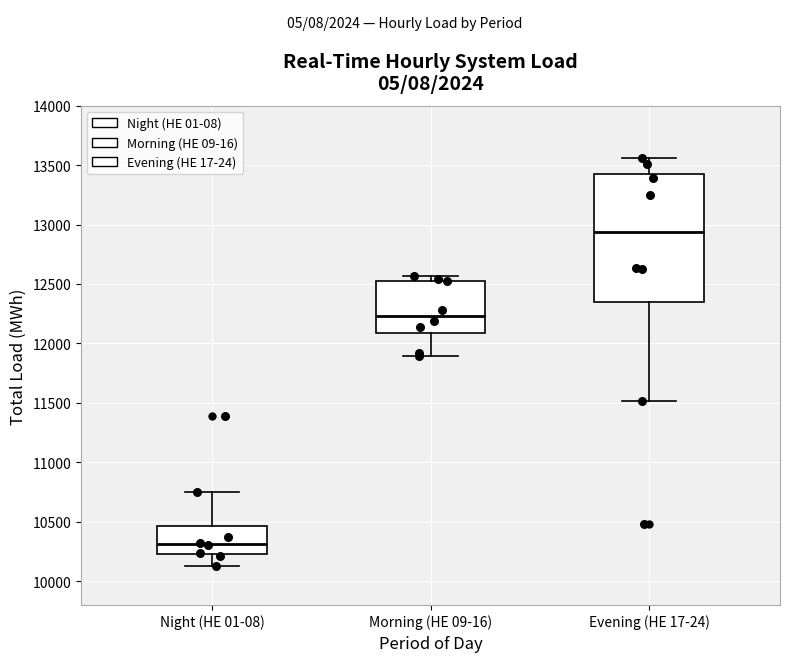

Reading left to right, read every box against the y-axis: the position of its median line, the range the box covers, and the ends of its whiskers. The values are not printed on the chart, so give them approximately, as read against the axis.

Night (HE 01-08): median 10300, box 10250 to 10450, whiskers 10150 to 10750
Morning (HE 09-16): median 12250, box 12100 to 12550, whiskers 11900 to 12550 (just above the box's upper edge)
Evening (HE 17-24): median 12950, box 12350 to 13400, whiskers 11500 to 13550